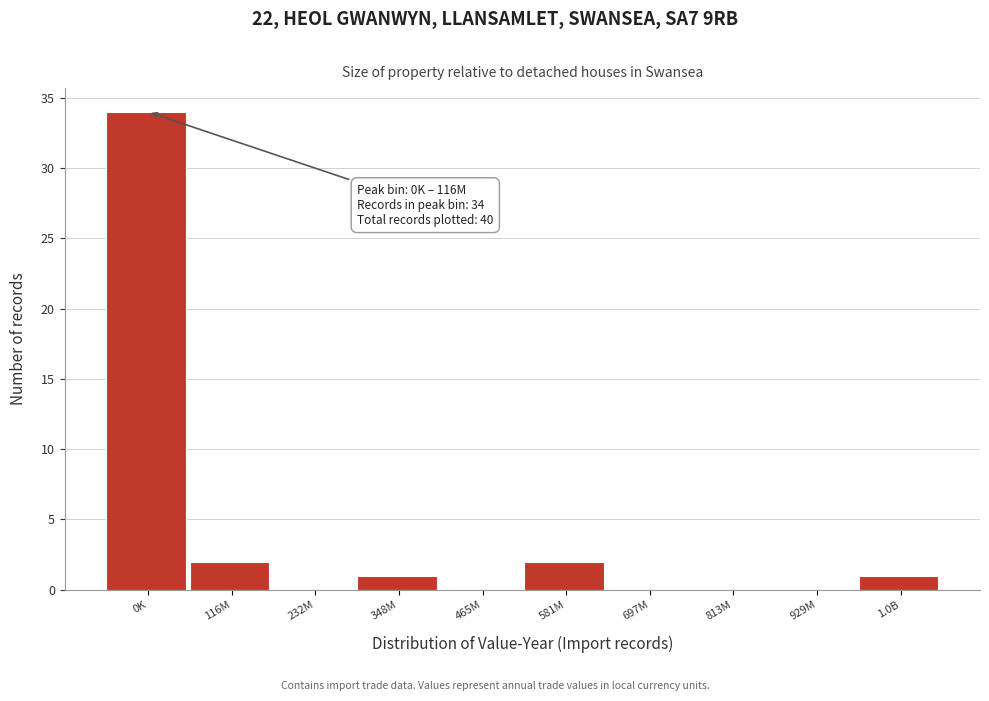

Reading left to right, list all the values displayed in this chart.

0K=34	116M=2	232M=0	348M=1	465M=0	581M=2	697M=0	813M=0	929M=0	1.0B=1